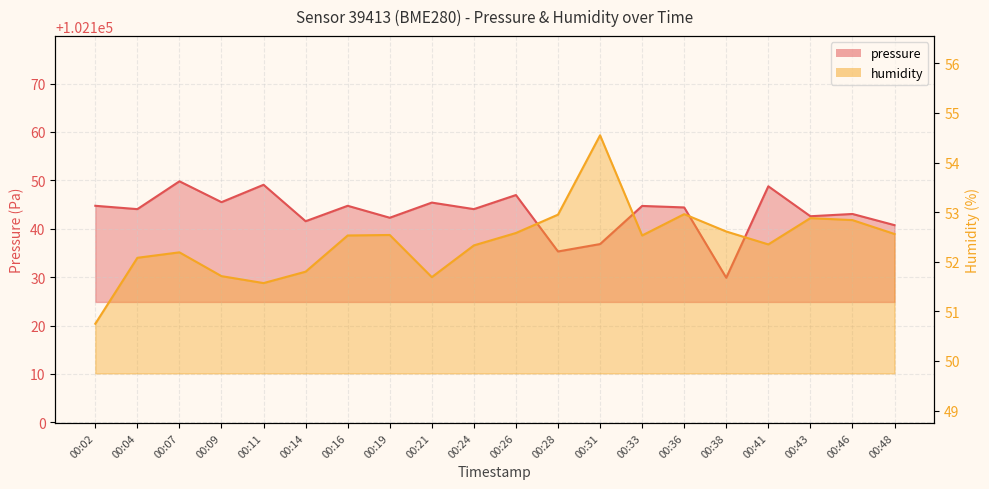

Reading left to right, extract all data points from this chart.

pressure: 00:02=102144.8	00:04=102144.1	00:07=102149.8	00:09=102145.5	00:11=102149.1	00:14=102141.6	00:16=102144.8	00:19=102142.3	00:21=102145.4	00:24=102144.1	00:26=102147.0	00:28=102135.3	00:31=102136.8	00:33=102144.7	00:36=102144.4	00:38=102129.9	00:41=102148.8	00:43=102142.6	00:46=102143.1	00:48=102140.8
humidity: 00:02=50.8	00:04=52.1	00:07=52.2	00:09=51.7	00:11=51.6	00:14=51.8	00:16=52.5	00:19=52.5	00:21=51.7	00:24=52.3	00:26=52.6	00:28=53.0	00:31=54.5	00:33=52.5	00:36=53.0	00:38=52.6	00:41=52.4	00:43=52.9	00:46=52.8	00:48=52.6